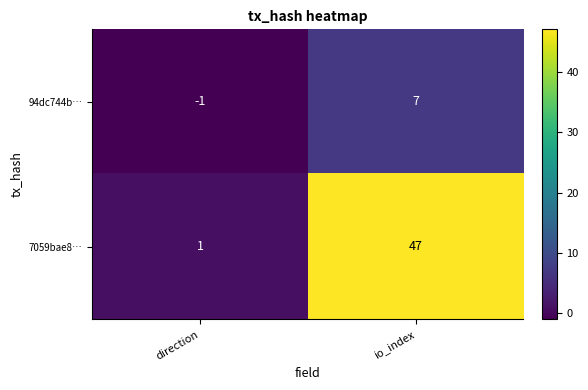

What is the difference between the highest and lowest values at io_index?

40